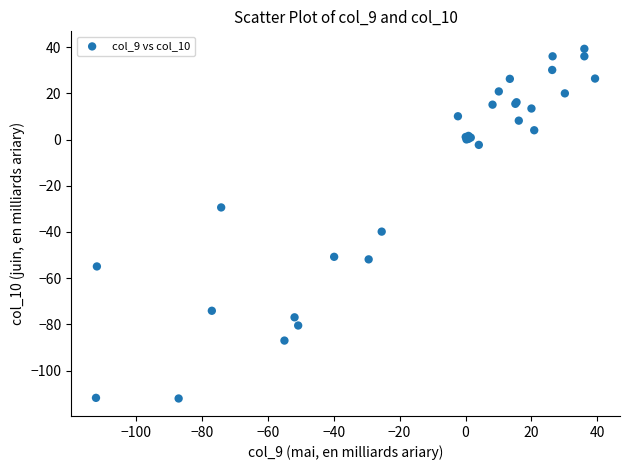

What Y value in the scatter plot is closest to -36?

-39.9